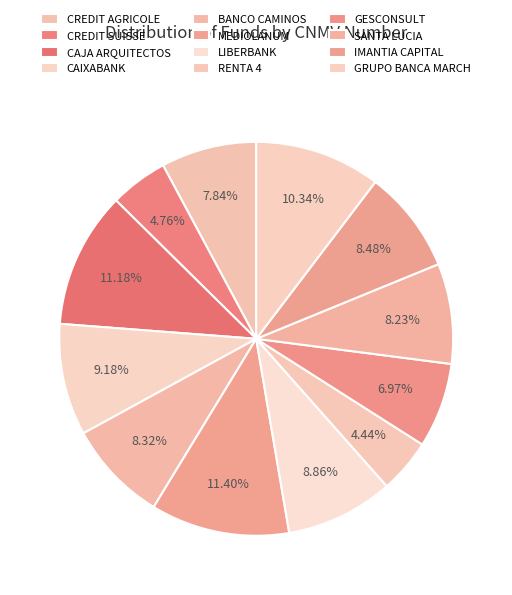

How many slices are in this pie chart?

12